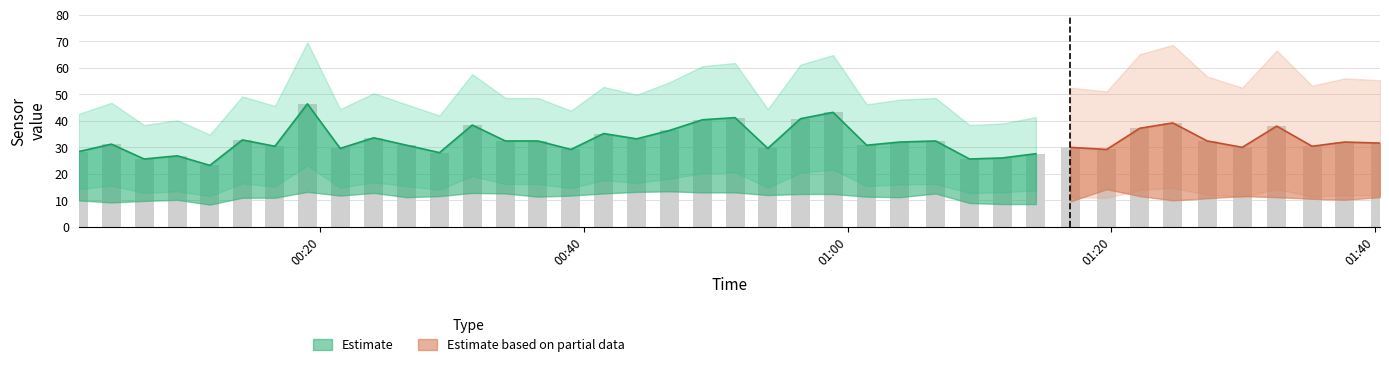

How many groups of bars are there?

40